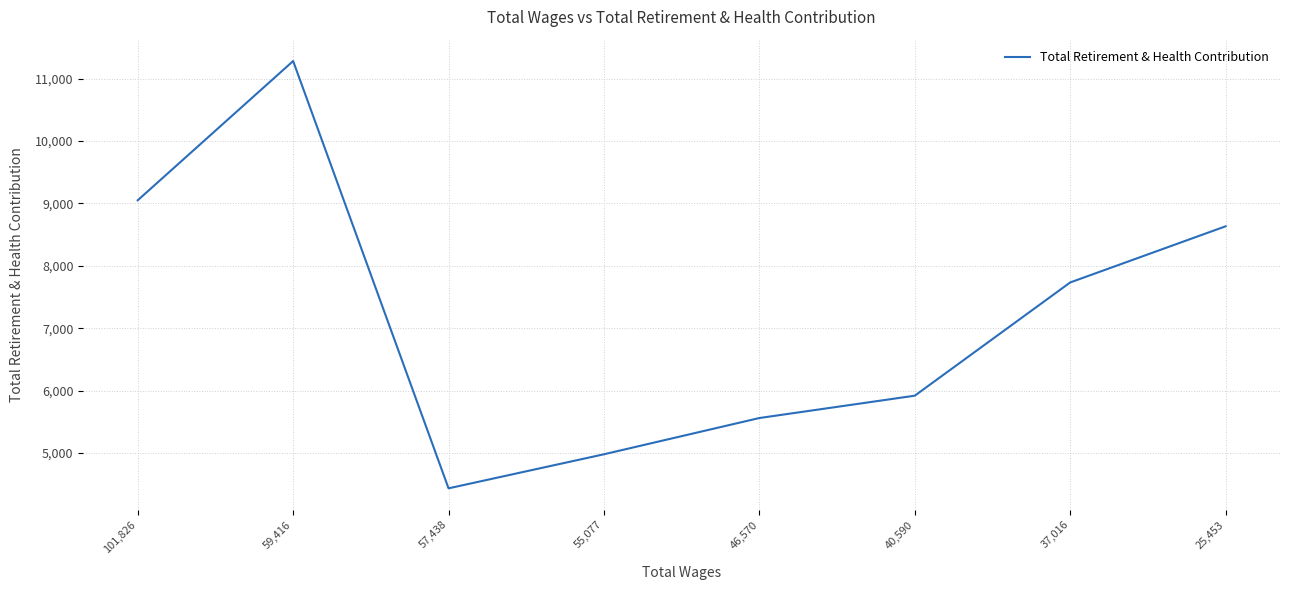

Rank the categories by value from highest to lowest.

59,416, 101,826, 25,453, 37,016, 40,590, 46,570, 55,077, 57,438